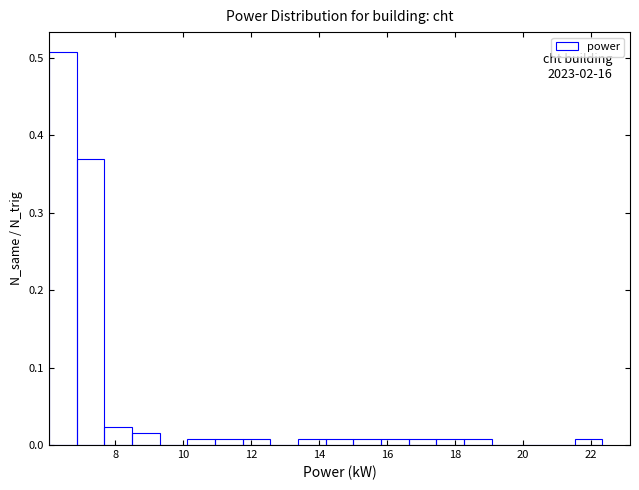

Over which range of the x-axis is the bar tallest?

6.0 to 6.8